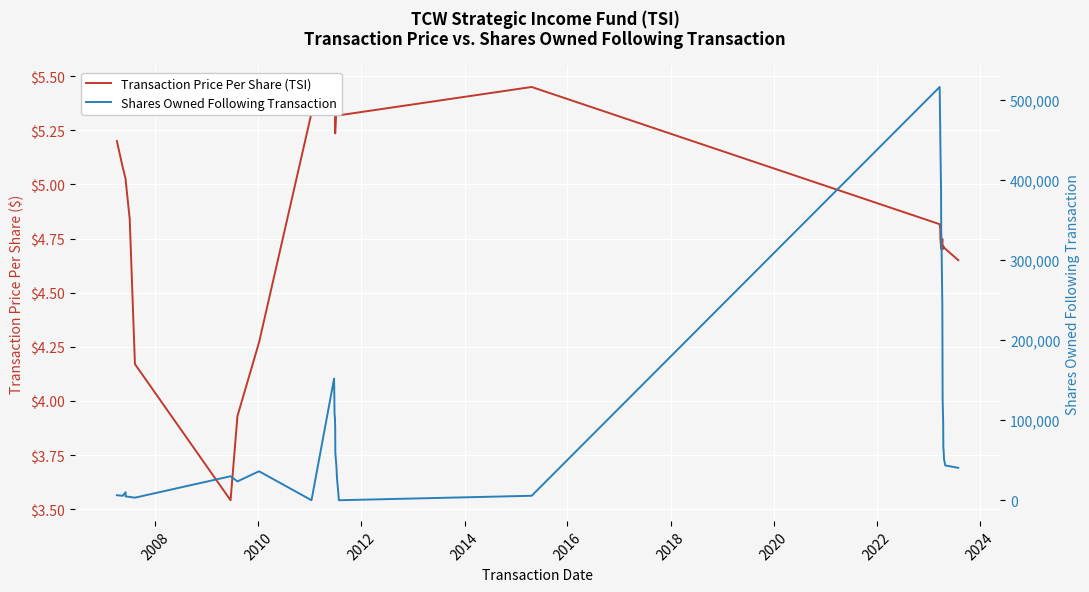

What are all the series names shown in the legend?

Transaction Price Per Share (TSI), Shares Owned Following Transaction